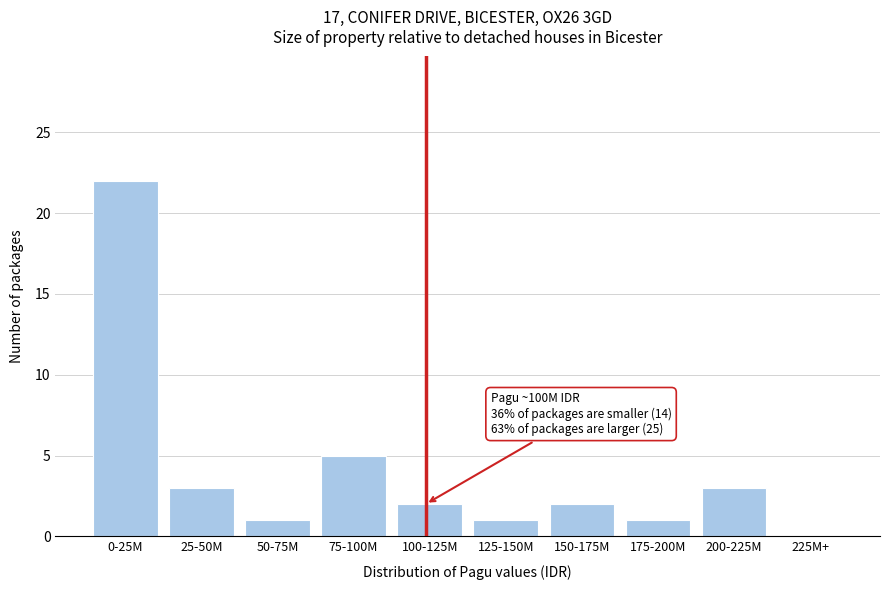

Reading right to left, list all the values displayed in this chart.

225M+=0	200-225M=3	175-200M=1	150-175M=2	125-150M=1	100-125M=2	75-100M=5	50-75M=1	25-50M=3	0-25M=22